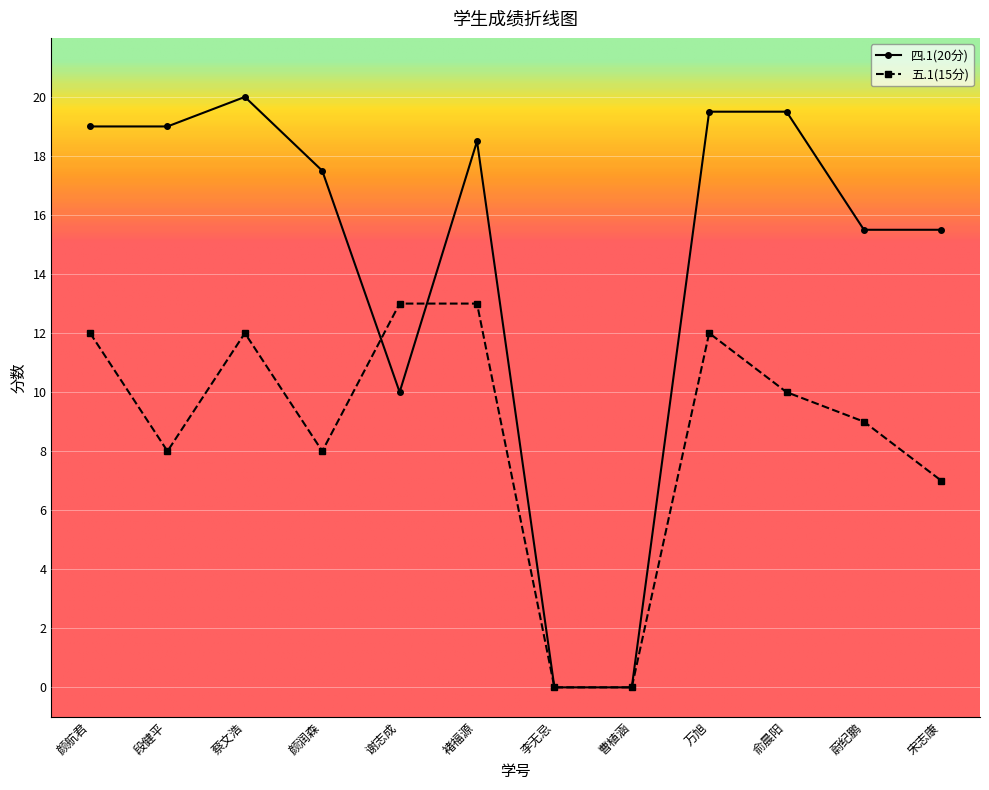

What is the sum of all 四.1(20分) values?

174.0